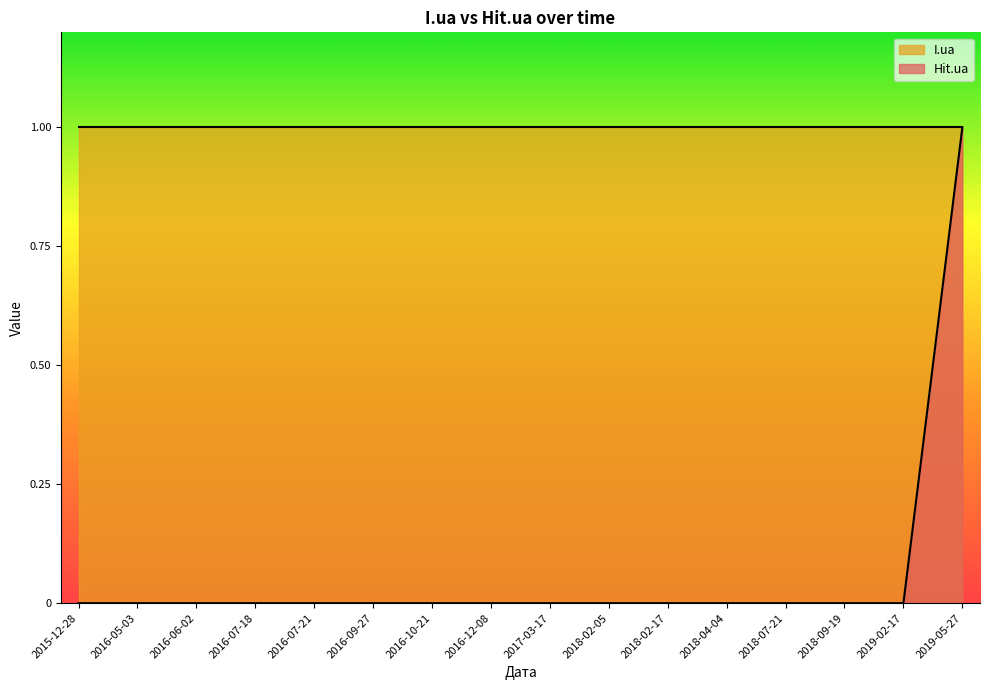

List the labels in order of value, smallest first.

2015-12-28, 2016-05-03, 2016-06-02, 2016-07-18, 2016-07-21, 2016-09-27, 2016-10-21, 2016-12-08, 2017-03-17, 2018-02-05, 2018-02-17, 2018-04-04, 2018-07-21, 2018-09-19, 2019-02-17, 2019-05-27